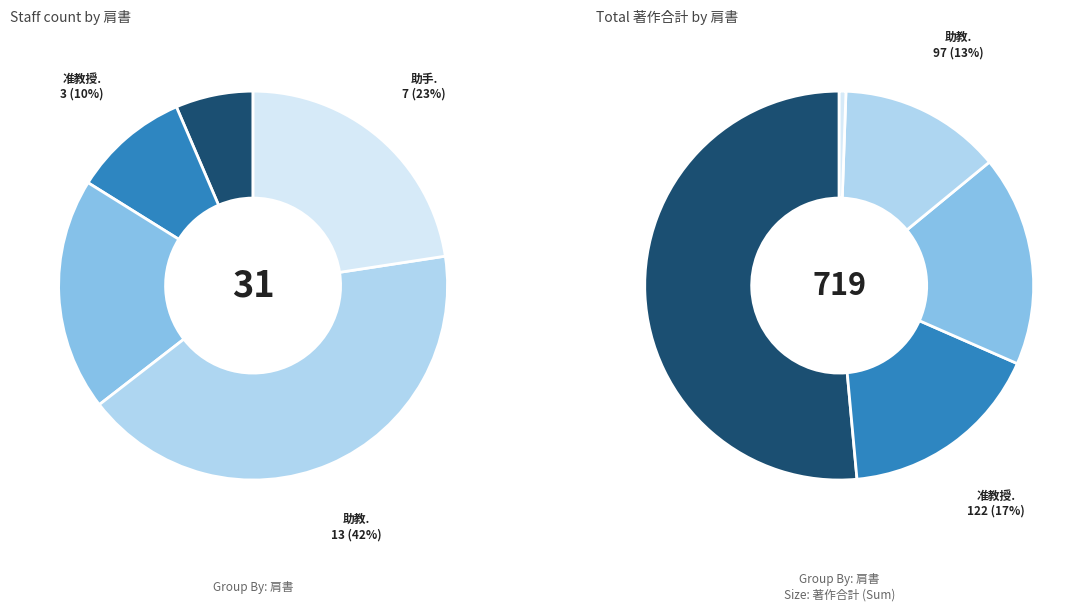

What percentage is the 助教 slice, to the nearest percent?

42%